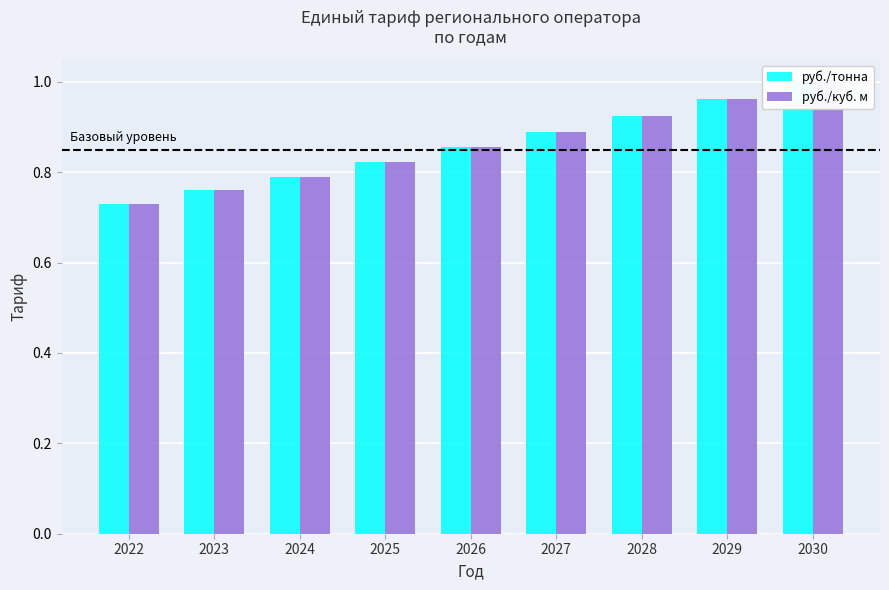

How many distinct data groups are displayed?

2